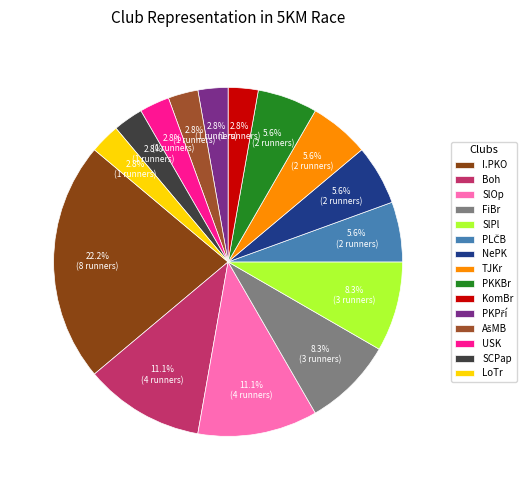

What is the ratio of the value at USK to the value at PLČB?

0.5